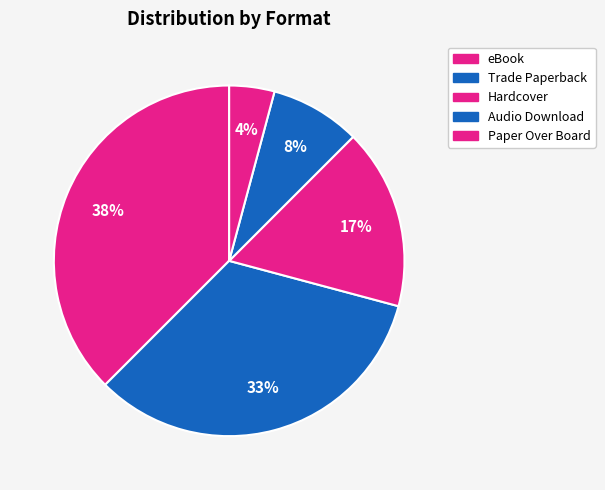

How many slices are in this pie chart?

5